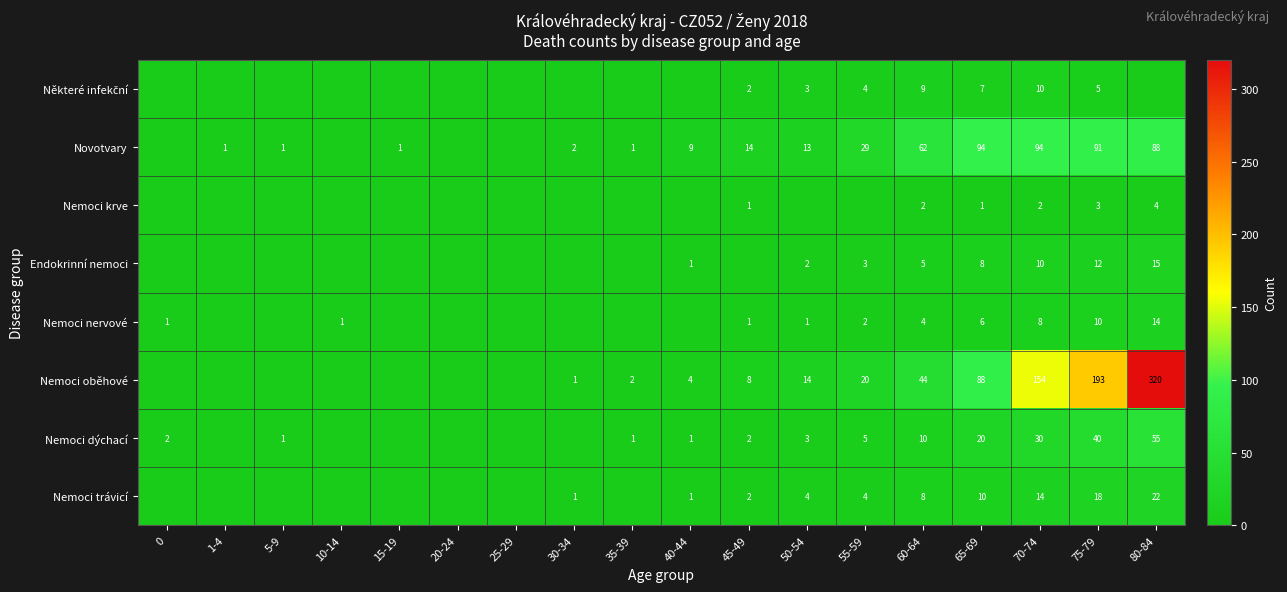

Is it true that Nemoci trávicí equals 14 at 70-74?

True